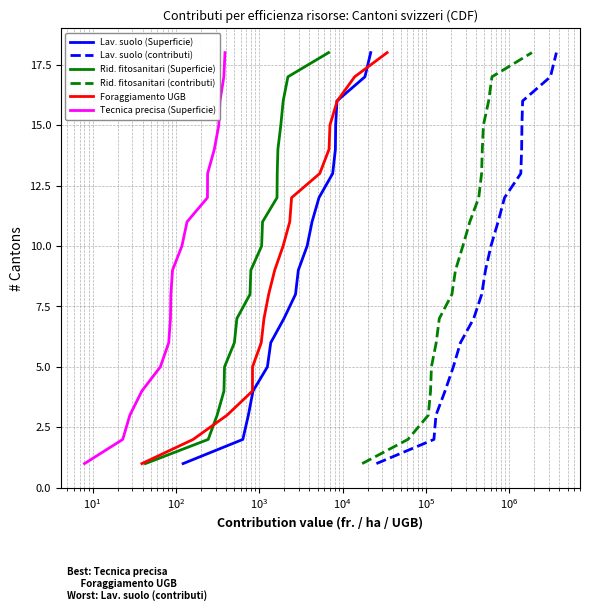

What is the maximum value for Lav. suolo (Superficie)?

18